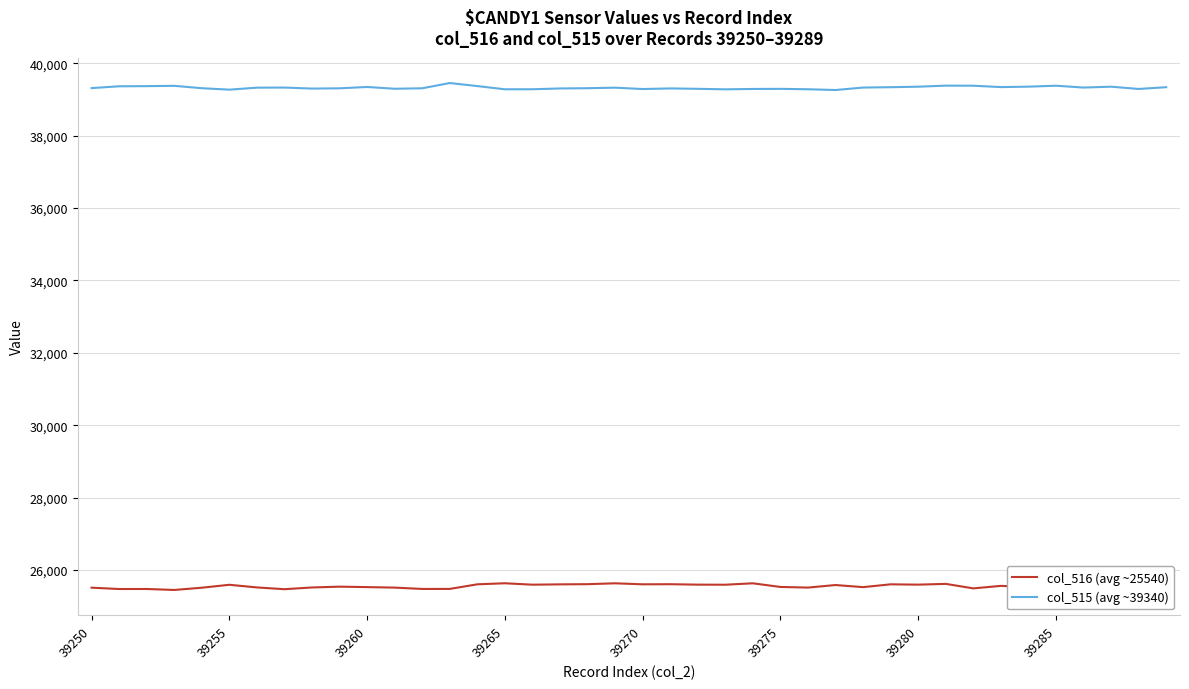

List the series in order of their overall mean, highest first.

col_515 (avg ~39340), col_516 (avg ~25540)